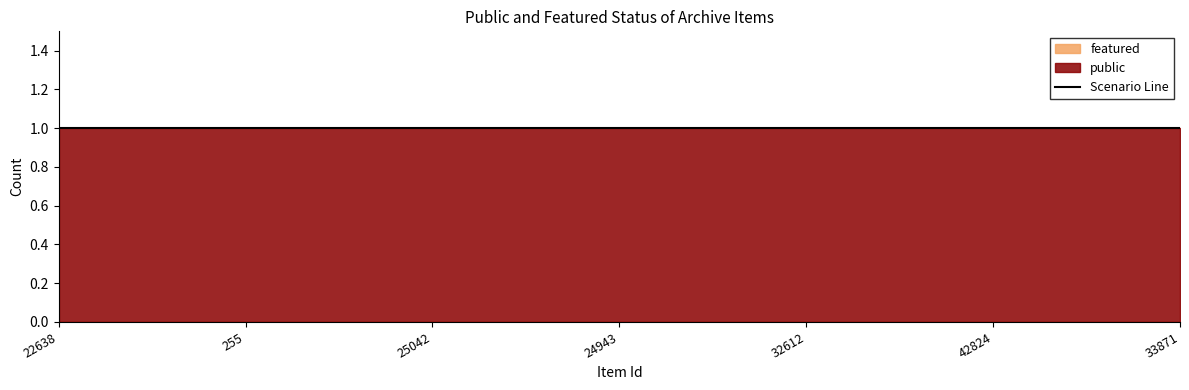

Read the public value at 42824.

1